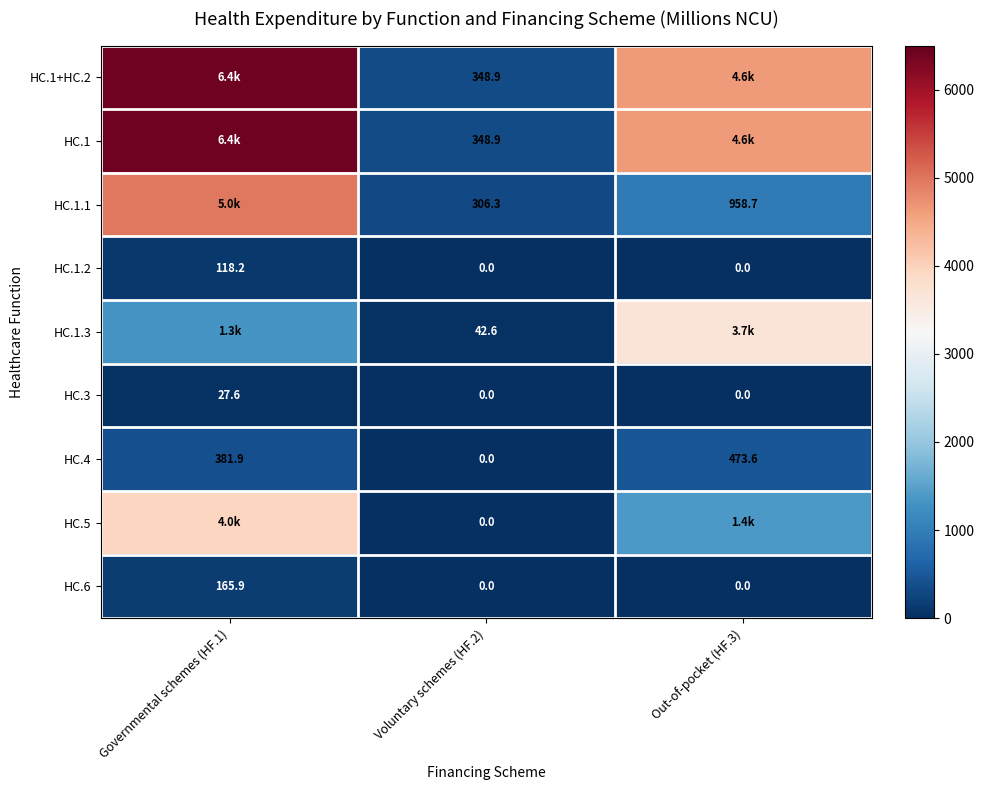

The value of HC.1.1 at Out-of-pocket (HF.3) is 585.6. True or false?

False